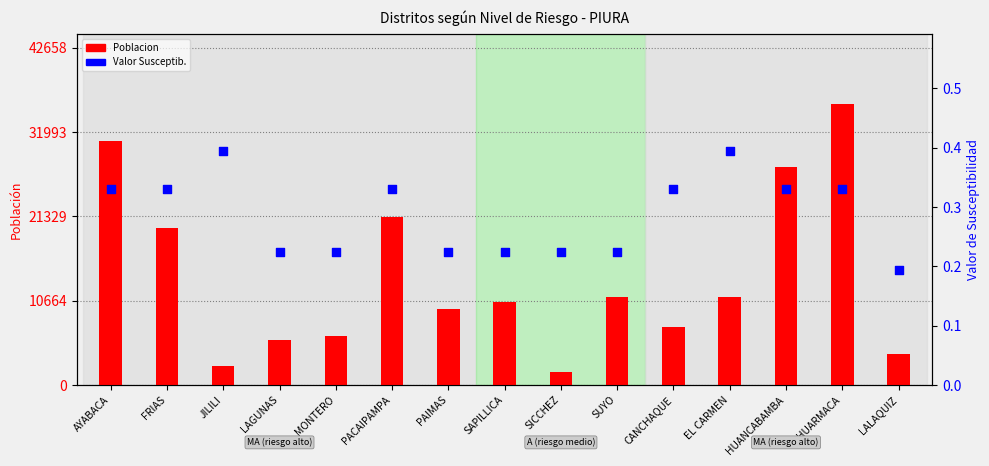

At which category is the sum across all series the highest?

HUARMACA